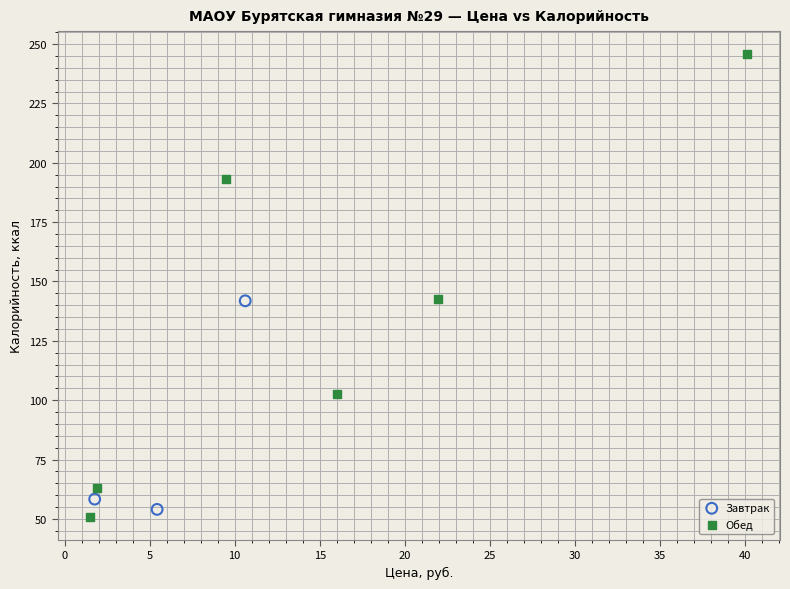

Which series has the largest Y range (max minus min)?

Обед